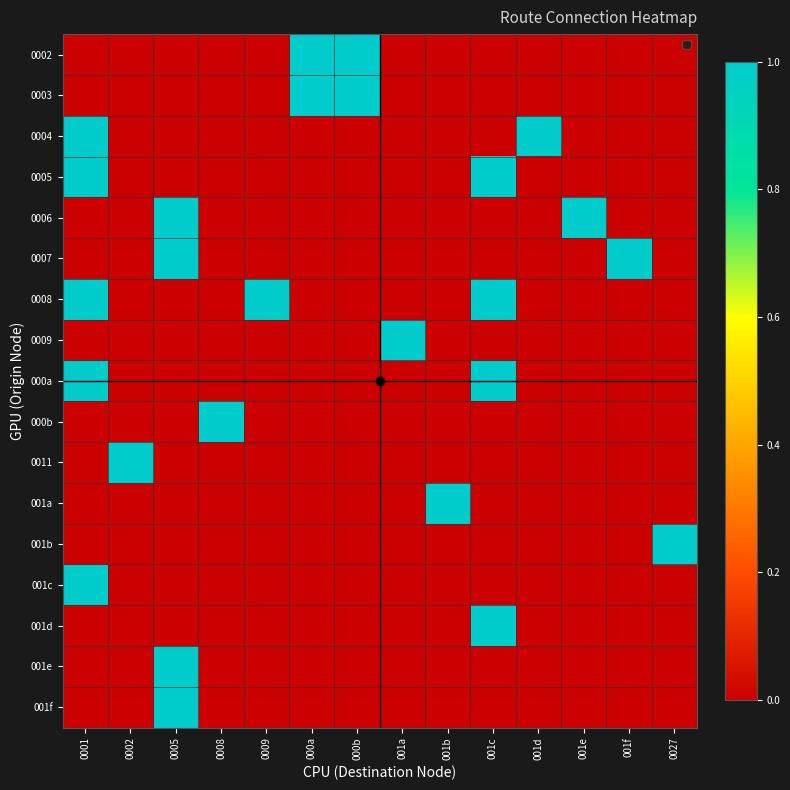

How many data points does each series have?

14